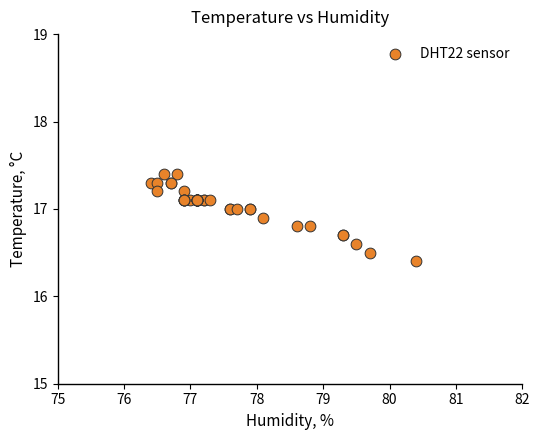

What Y value in the scatter plot is closest to 16?

16.4